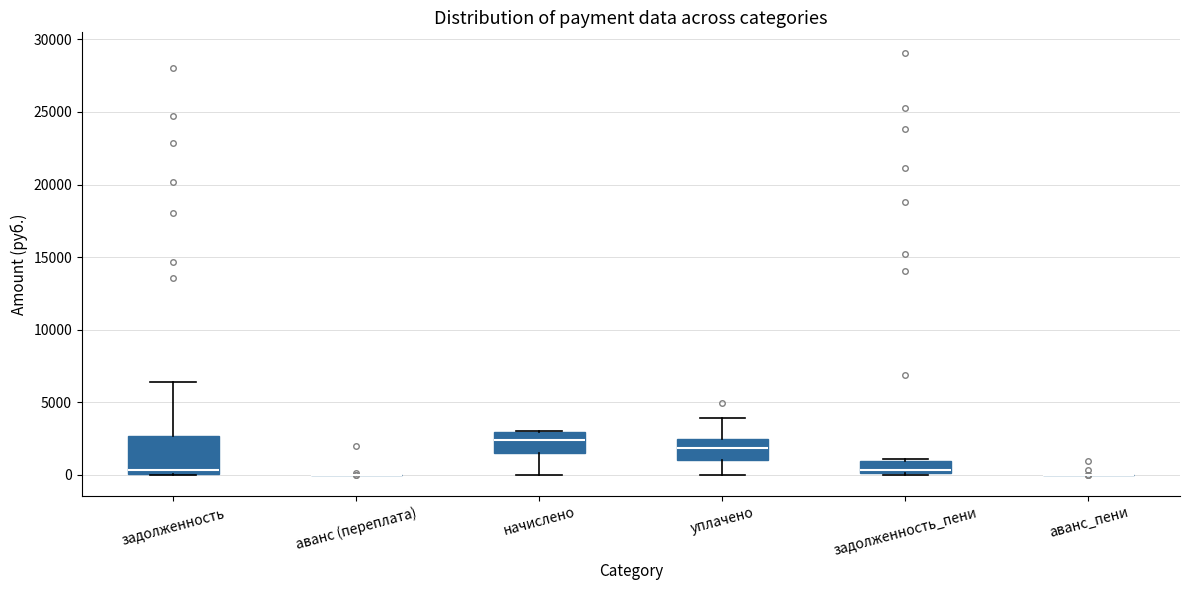

Which box is the tallest, from its lower edge to its upper edge?

задолженность